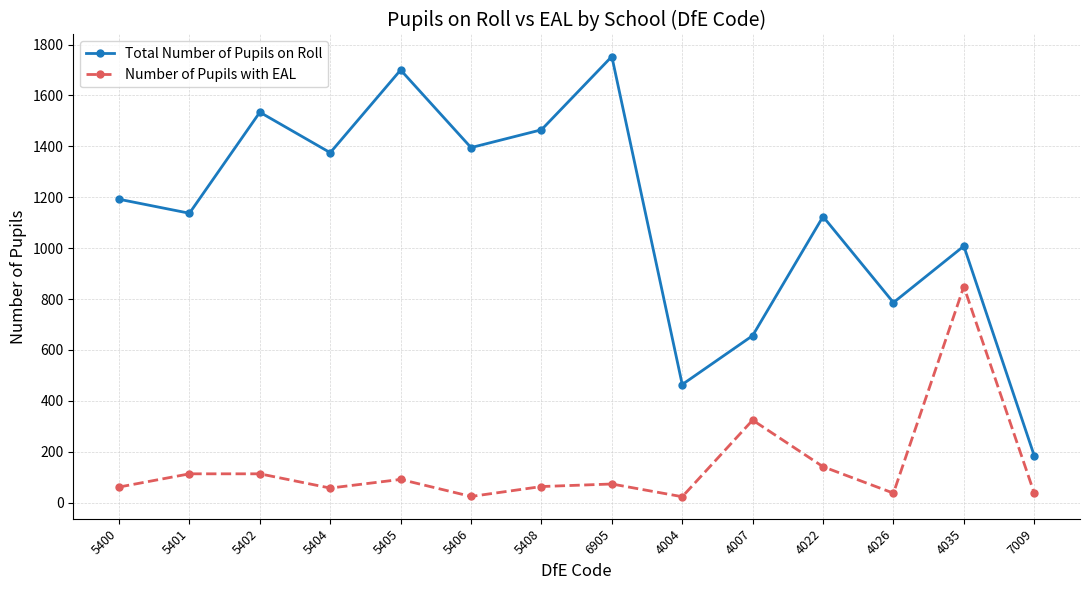

At which label does Number of Pupils with EAL reach its peak?

4035